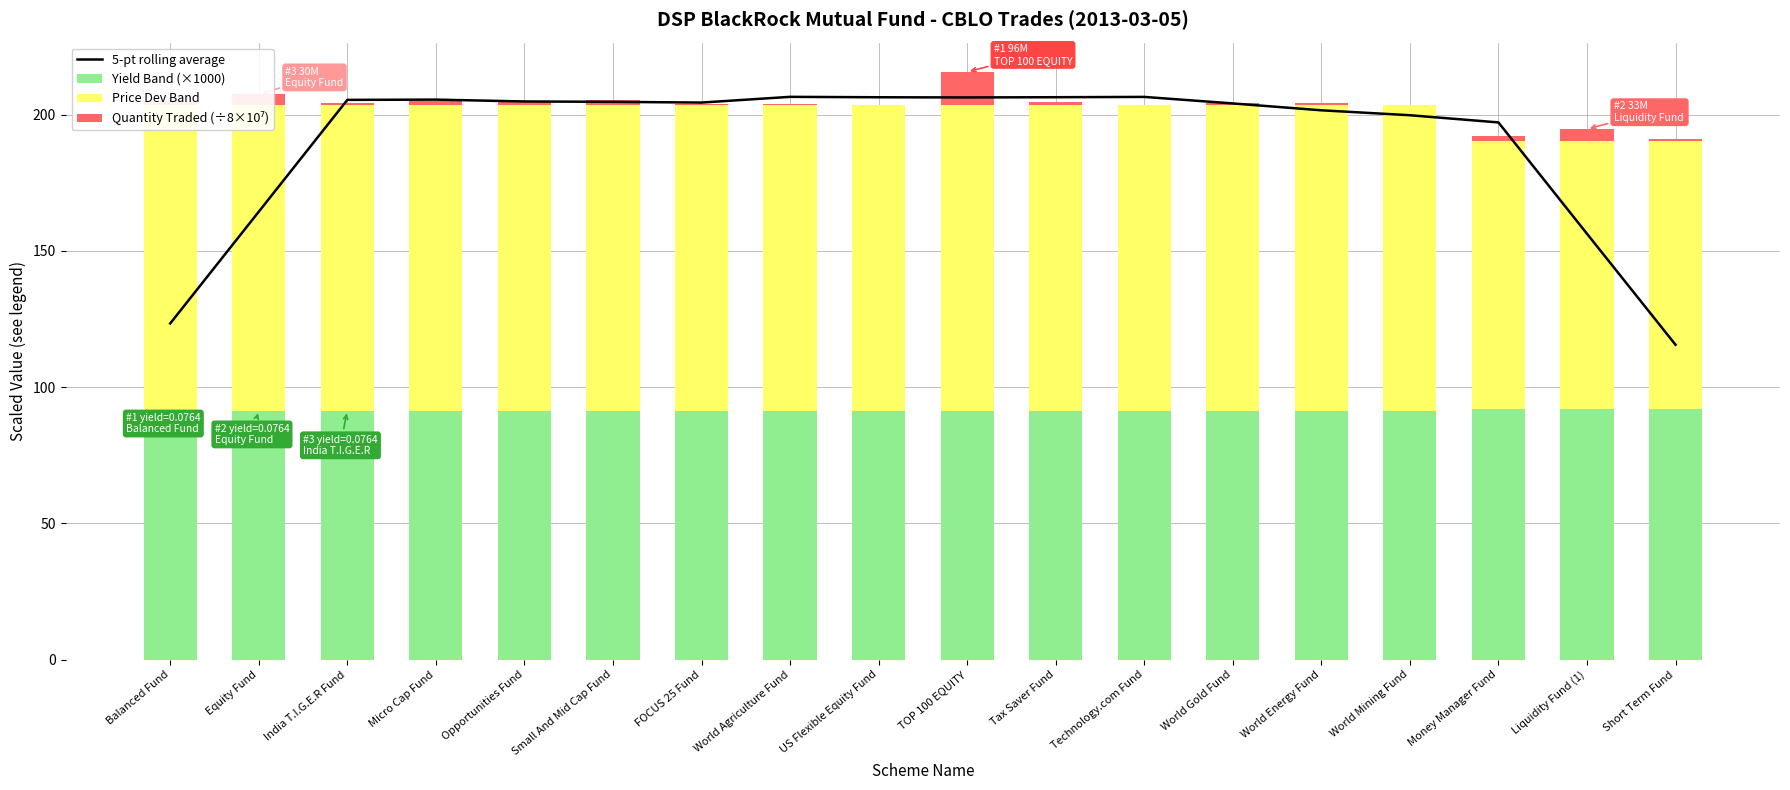

Which series has the largest range (max minus min)?

5-pt rolling average